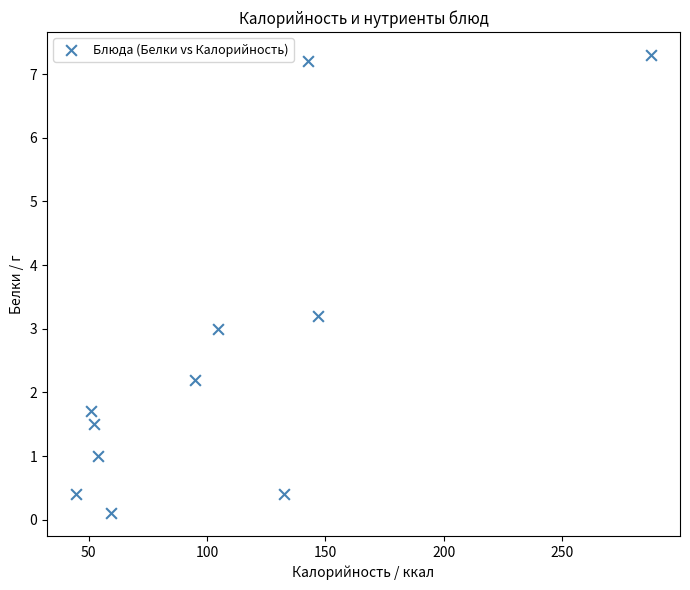

What is the range of X values (max minus min)?

242.9